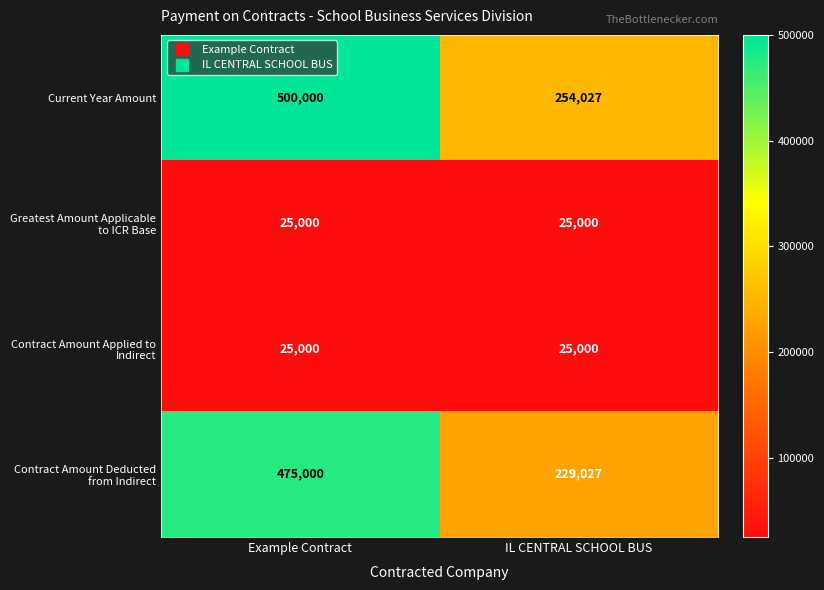

Read the Contract Amount Applied to Indirect value at Example Contract.

25000